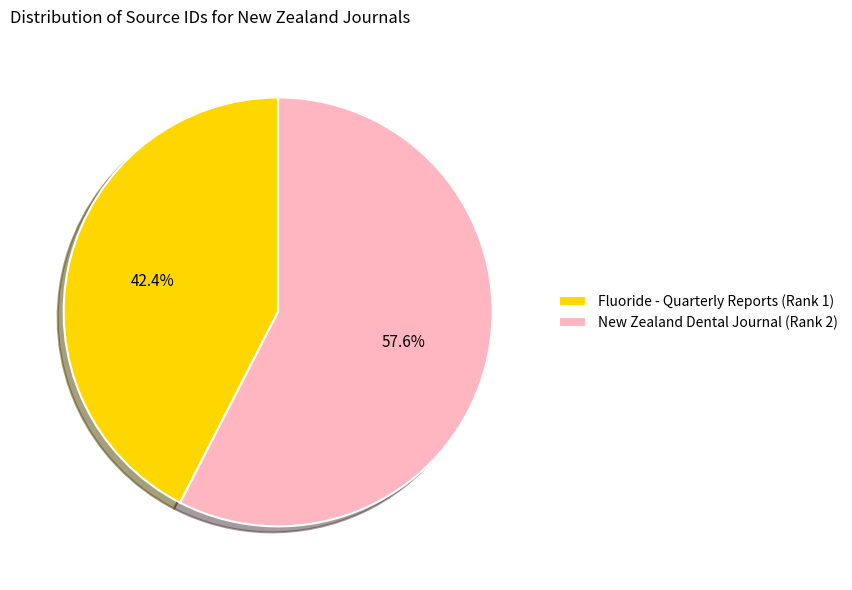

To the nearest percent, what is the difference between the New Zealand Dental Journal (Rank 2) and Fluoride - Quarterly Reports (Rank 1) slice percentages?

15%